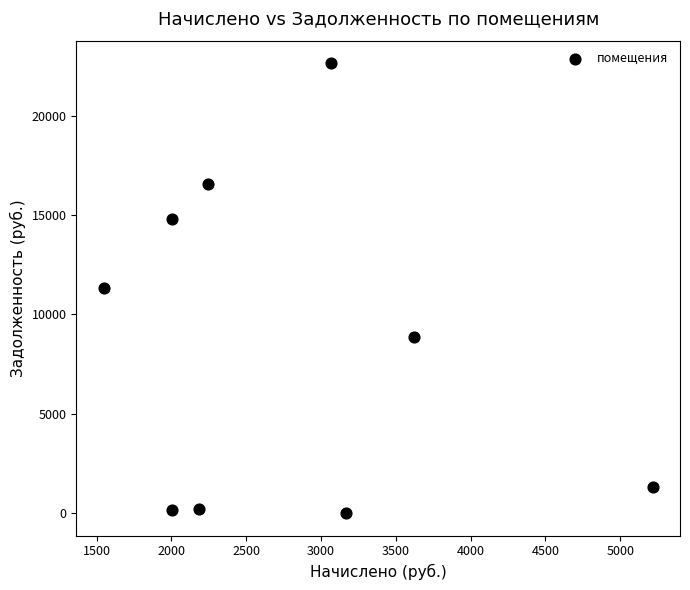

What is the range of Y values (max minus min)?

22657.0